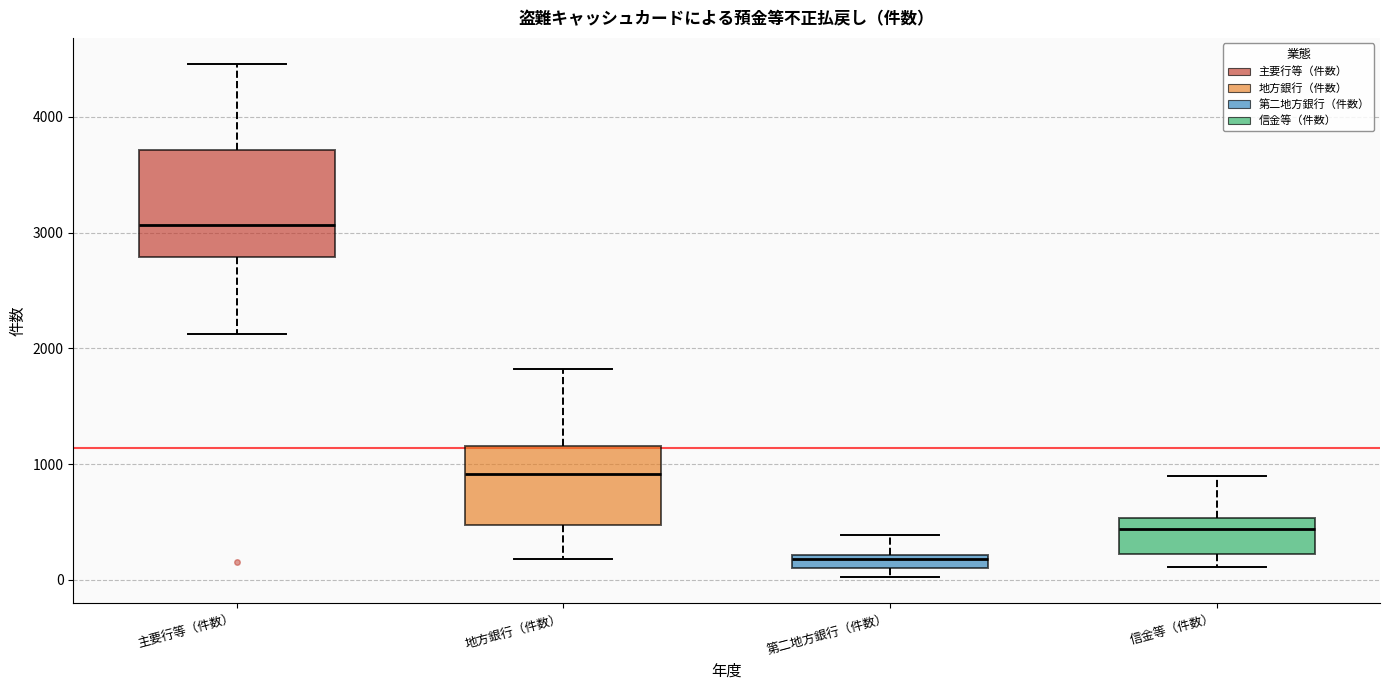

Which box is the tallest, from its lower edge to its upper edge?

主要行等（件数）